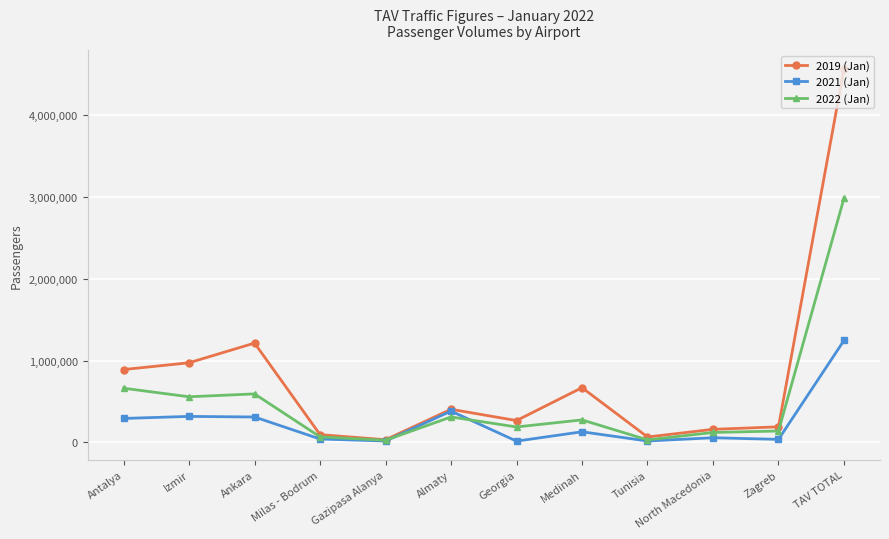

Which series has the largest total across all categories?

2019 (Jan)